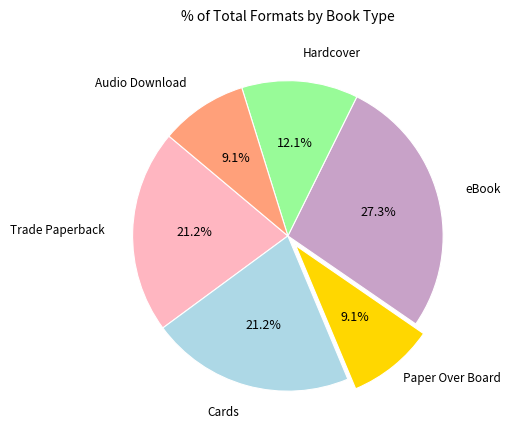

Is there any slice that represents more than half of the pie?

No